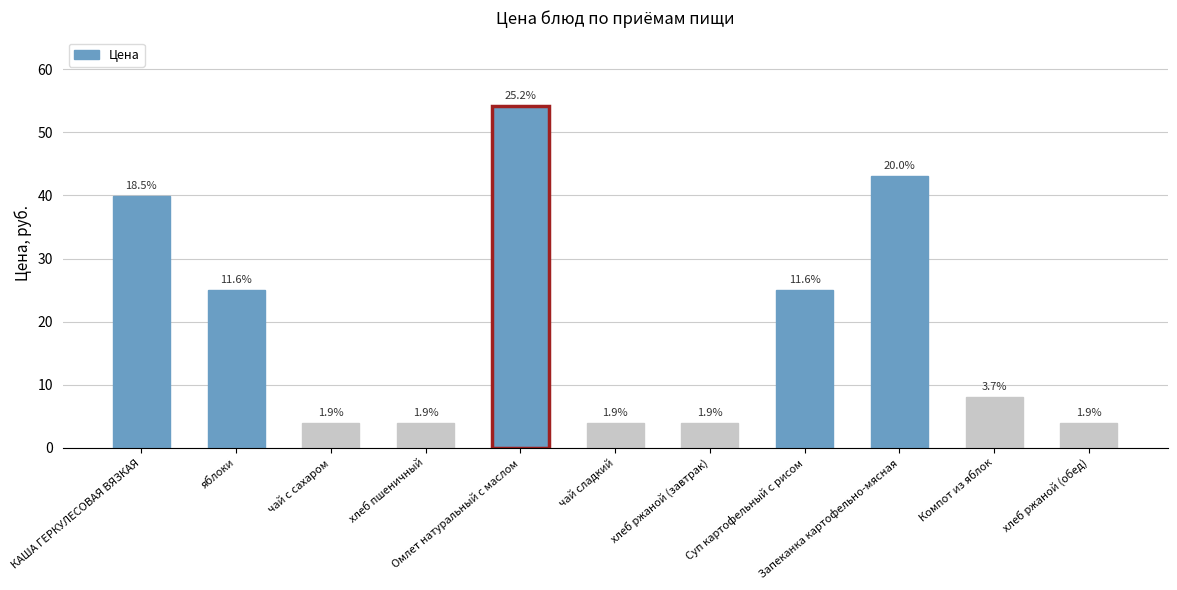

Does the chart contain any negative values?

No